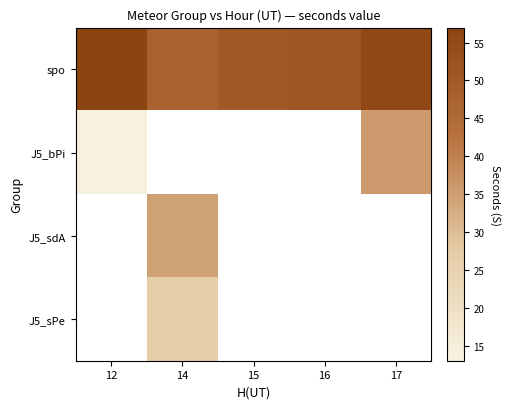

At which label does spo reach its minimum?

14